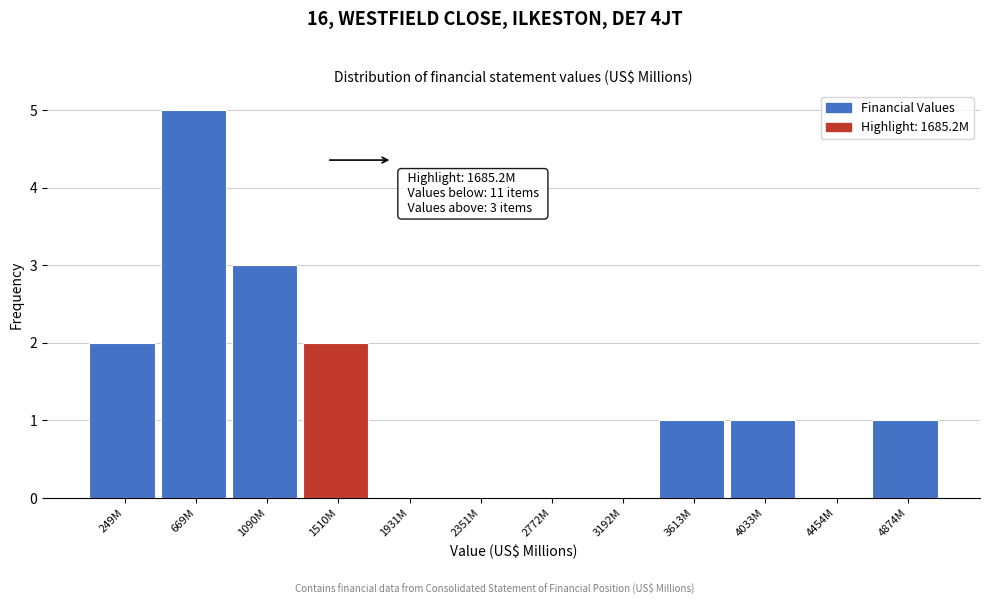

Reading left to right, what are all the values shown in this chart?

249M=2	669M=5	1090M=3	1510M=2	1931M=0	2351M=0	2772M=0	3192M=0	3613M=1	4033M=1	4454M=0	4874M=1